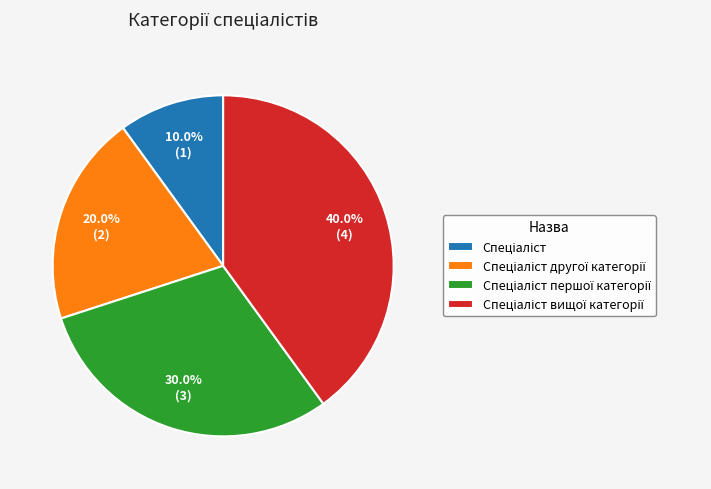

Is there any slice that represents more than half of the pie?

No